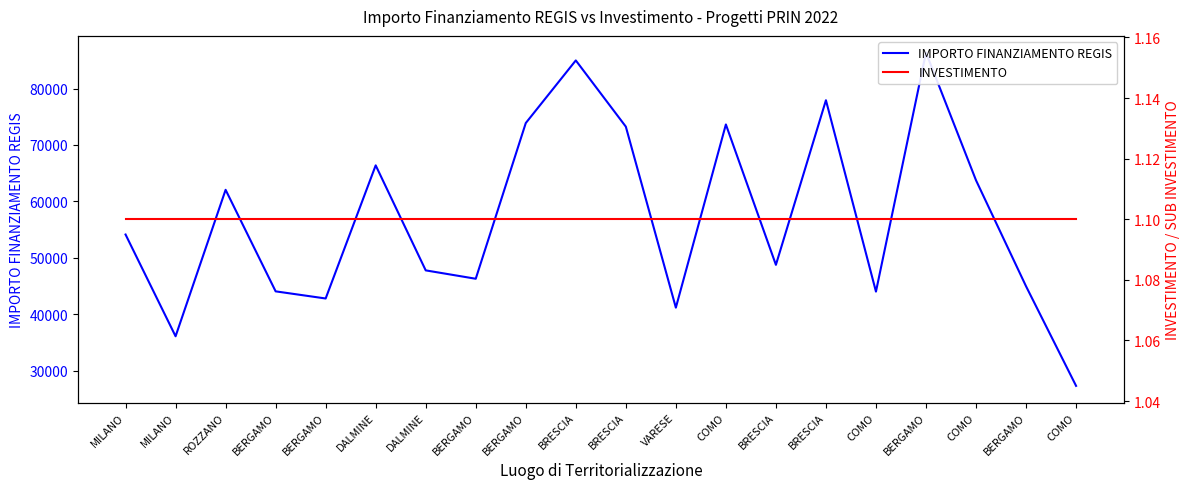

True or false: IMPORTO FINANZIAMENTO REGIS has a value of 44080.6 at BERGAMO.

True